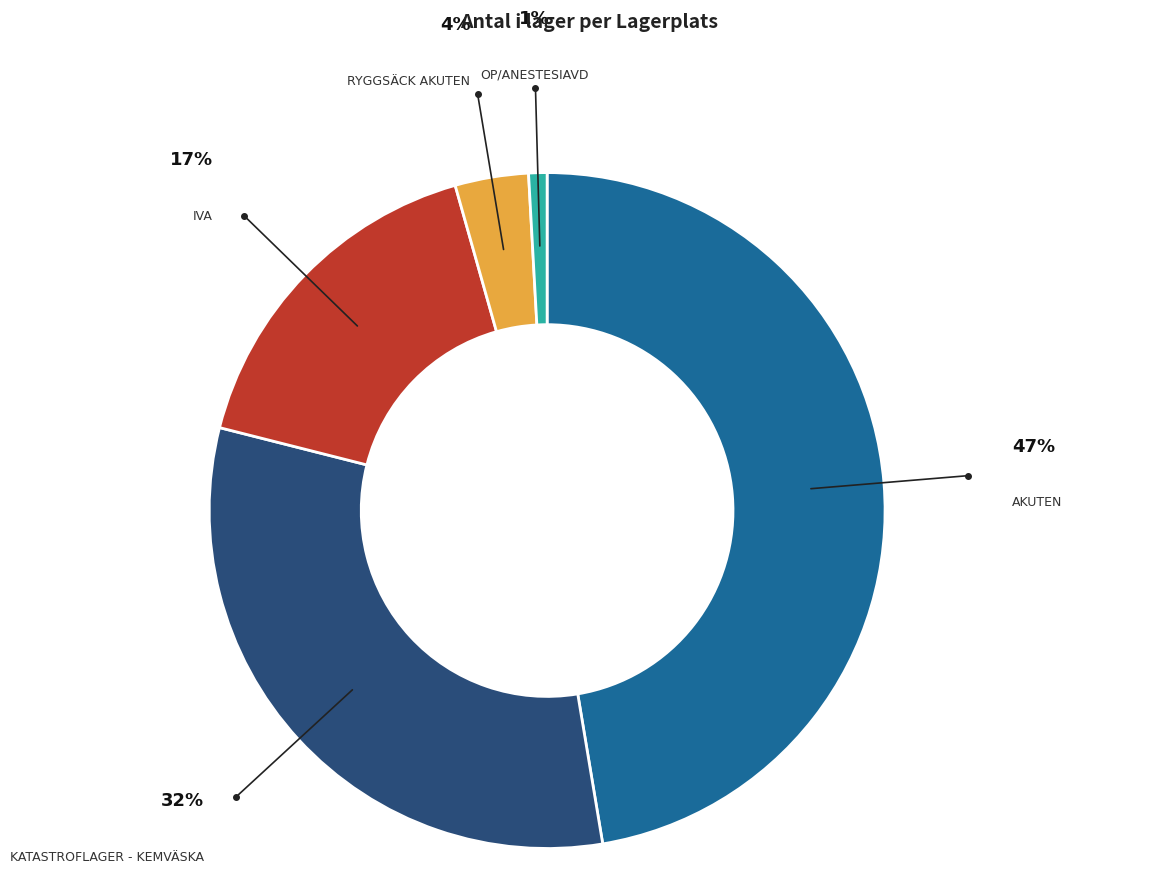

Is there a majority slice in this chart?

No